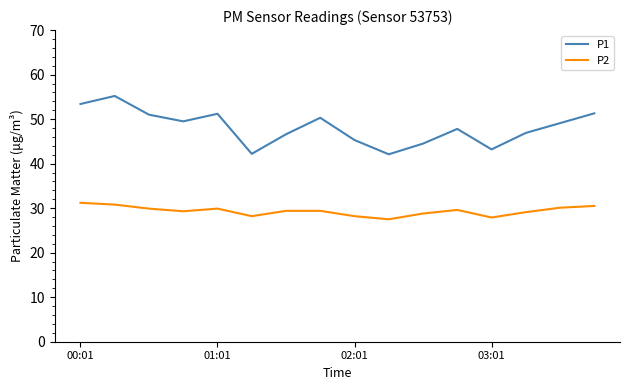

What is the difference between the maximum and minimum values in the P1 series?

13.1